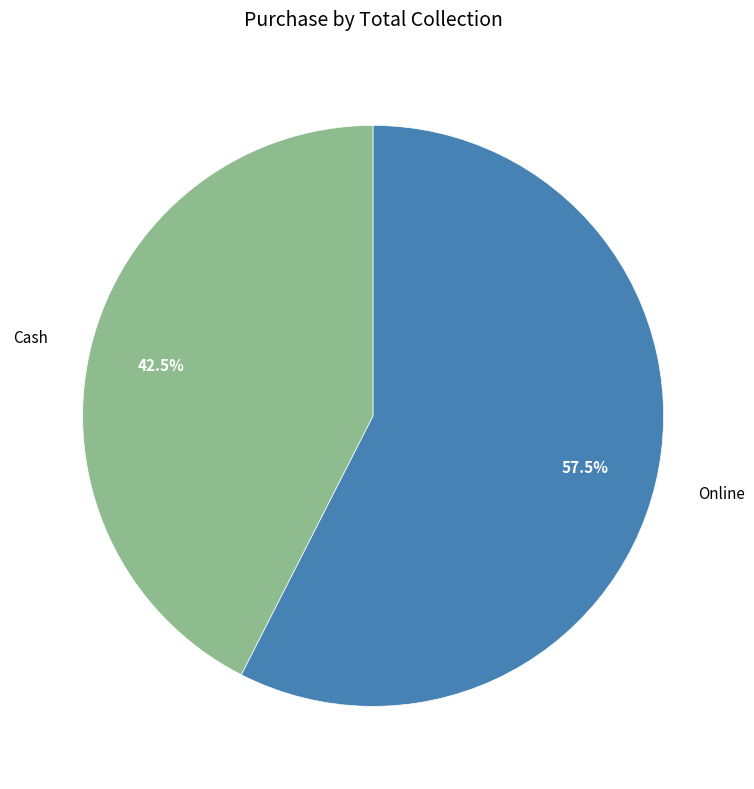

Does Cash account for over 50% of the chart?

No